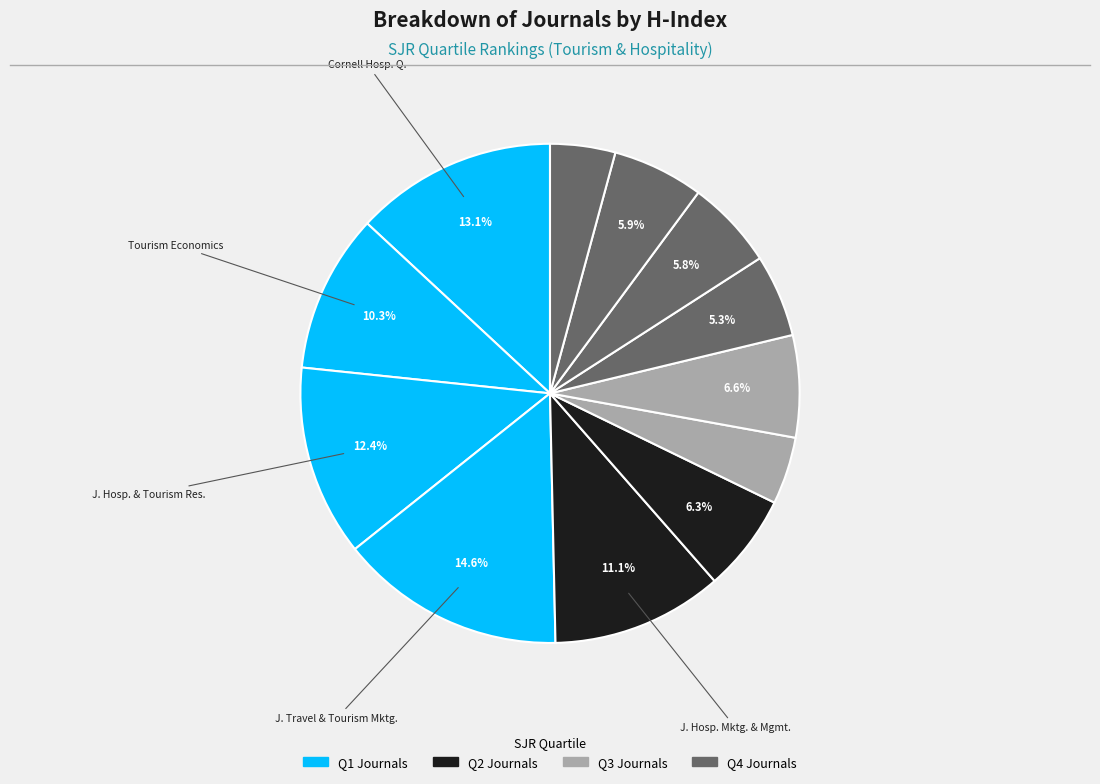

Is there any slice that represents more than half of the pie?

No